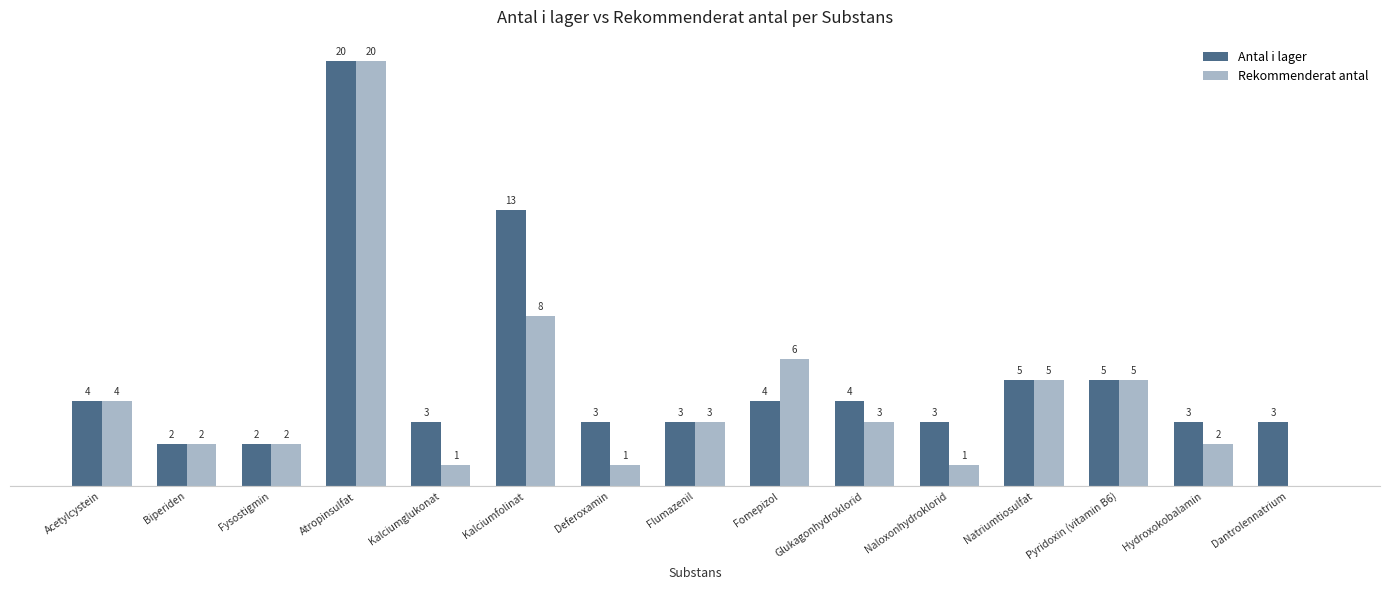

Which series has the largest range (max minus min)?

Rekommenderat antal